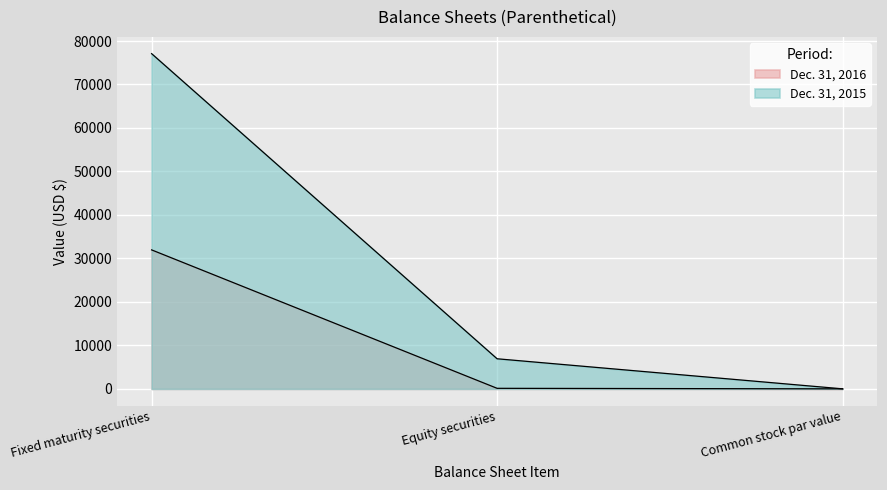

What are all the series names shown in the legend?

Dec. 31, 2016, Dec. 31, 2015